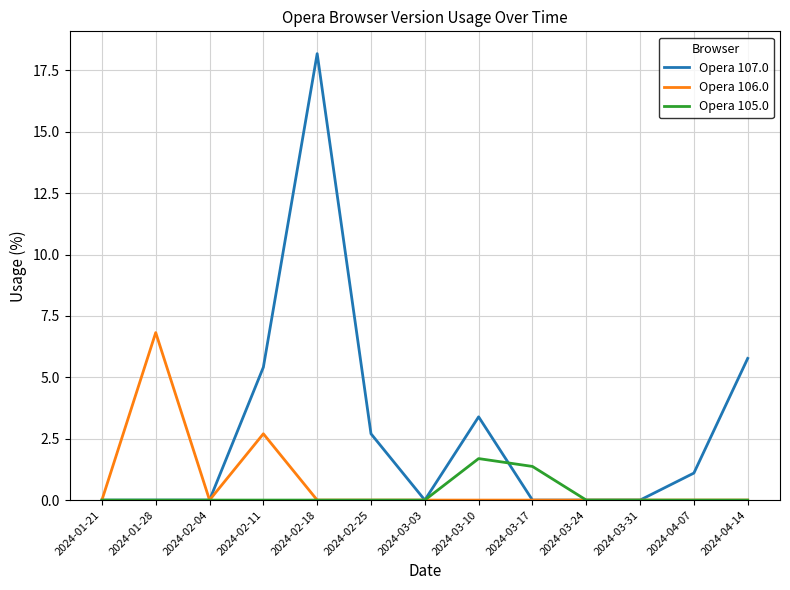

Reading left to right, transcribe all the data shown in this chart.

Opera 107.0: 2024-01-21=0.0	2024-01-28=0.0	2024-02-04=0.0	2024-02-11=5.4	2024-02-18=18.2	2024-02-25=2.7	2024-03-03=0.0	2024-03-10=3.4	2024-03-17=0.0	2024-03-24=0.0	2024-03-31=0.0	2024-04-07=1.1	2024-04-14=5.8
Opera 106.0: 2024-01-21=0.0	2024-01-28=6.8	2024-02-04=0.0	2024-02-11=2.7	2024-02-18=0.0	2024-02-25=0.0	2024-03-03=0.0	2024-03-10=0.0	2024-03-17=0.0	2024-03-24=0.0	2024-03-31=0.0	2024-04-07=0.0	2024-04-14=0.0
Opera 105.0: 2024-01-21=0.0	2024-01-28=0.0	2024-02-04=0.0	2024-02-11=0.0	2024-02-18=0.0	2024-02-25=0.0	2024-03-03=0.0	2024-03-10=1.7	2024-03-17=1.4	2024-03-24=0.0	2024-03-31=0.0	2024-04-07=0.0	2024-04-14=0.0